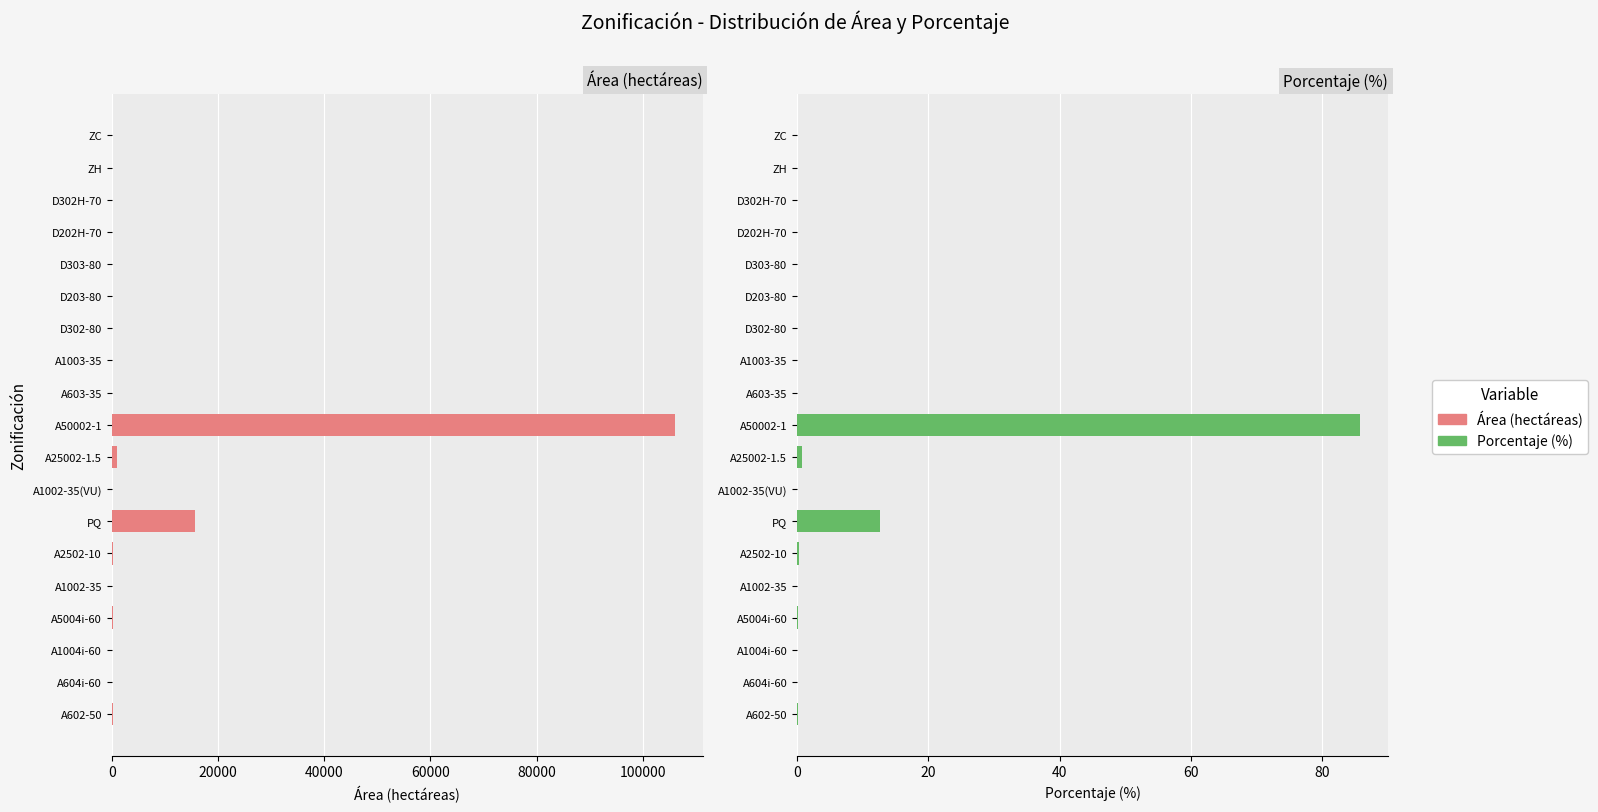

What is the difference between the highest and lowest values at ZC?

14.8